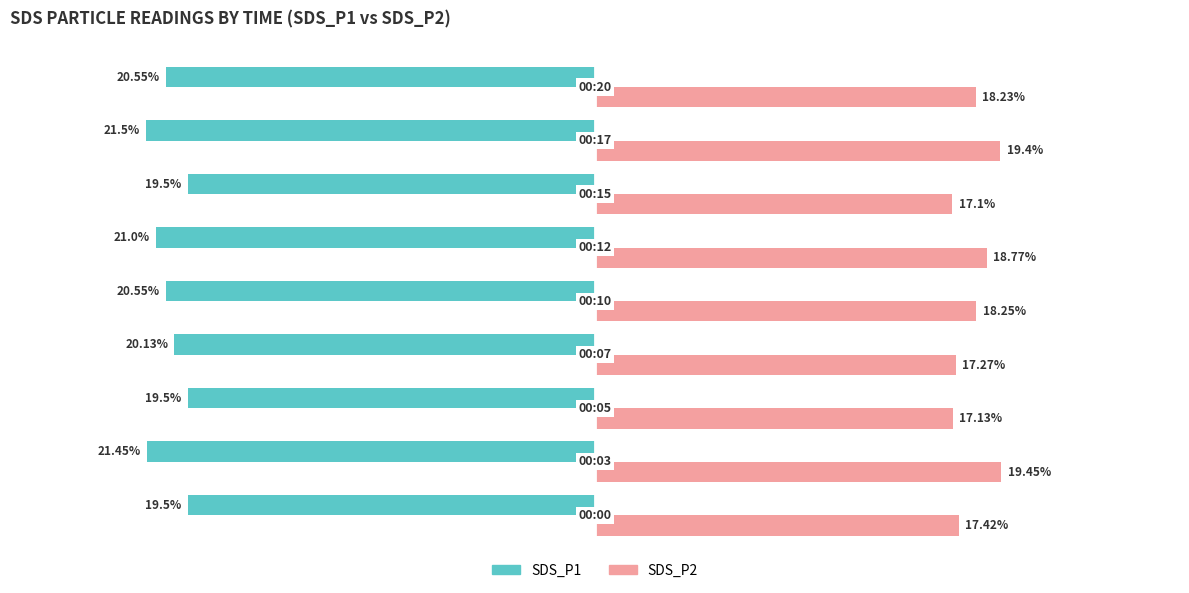

List the series in order of their overall mean, lowest first.

SDS_P1, SDS_P2